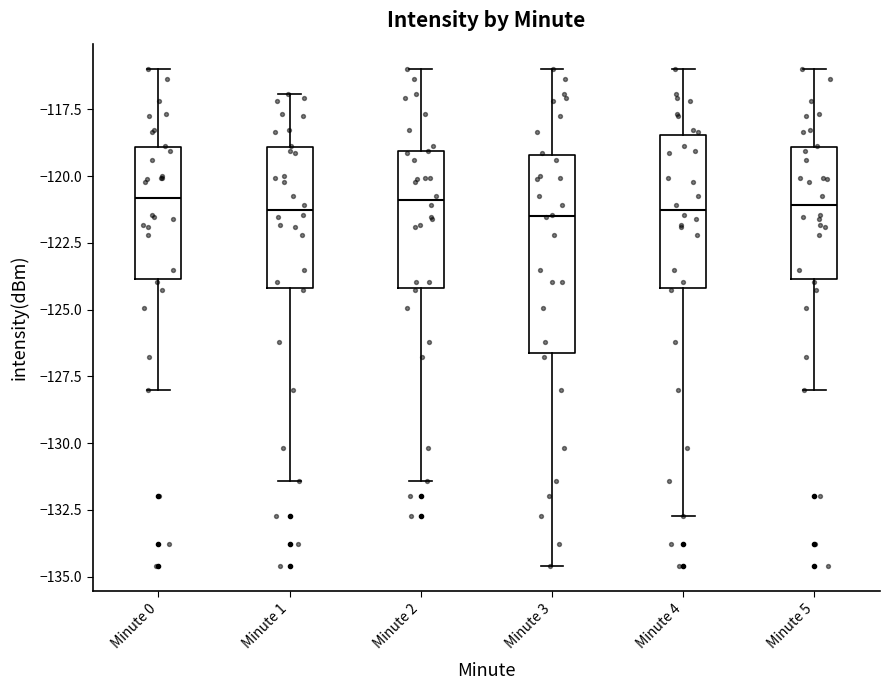

Which box is the tallest, from its lower edge to its upper edge?

Minute 3